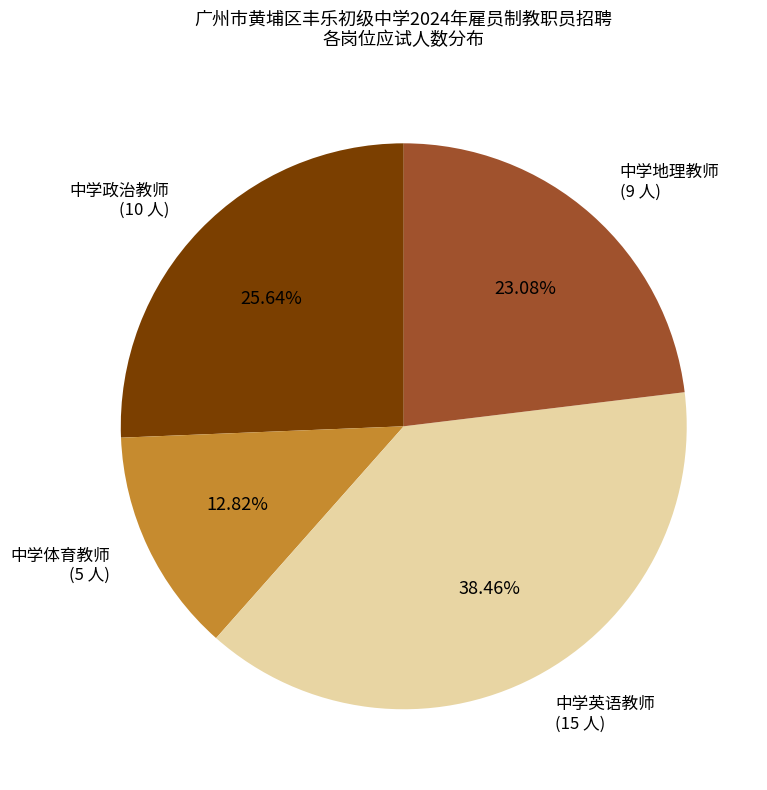

Is there any slice that represents more than half of the pie?

No